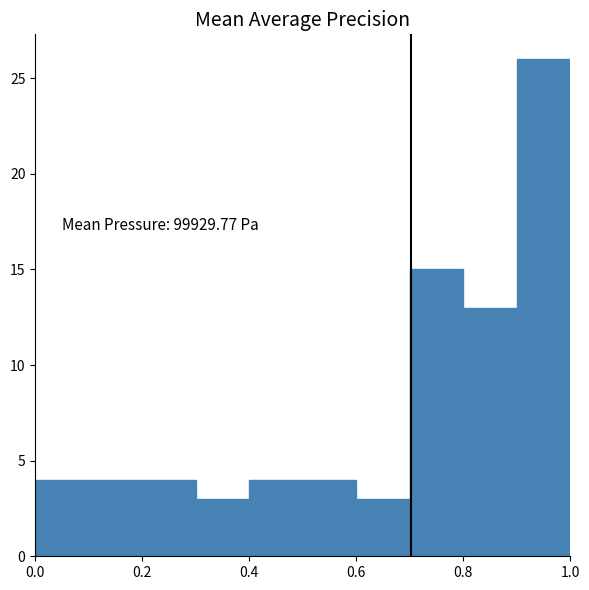

Over which range of the x-axis is the bar tallest?

0.9 to 1.0